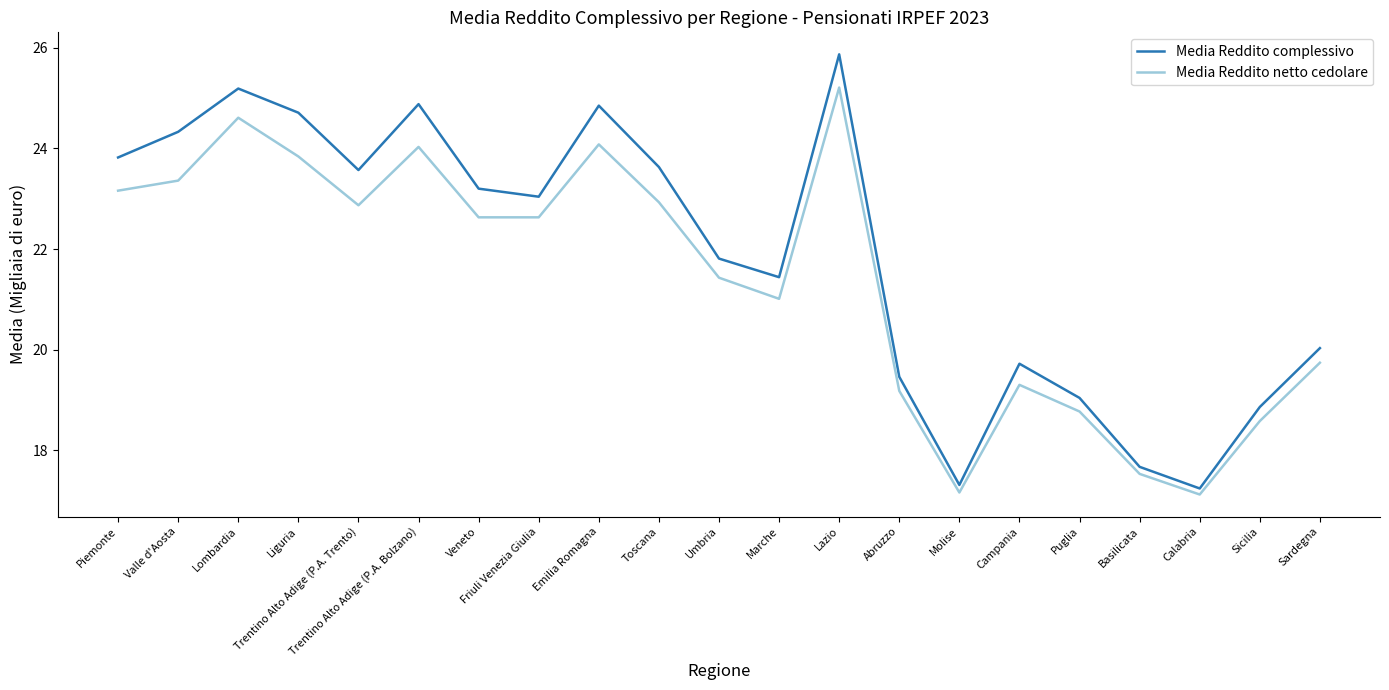

The value of Media Reddito netto cedolare at Toscana is 22.9. True or false?

True